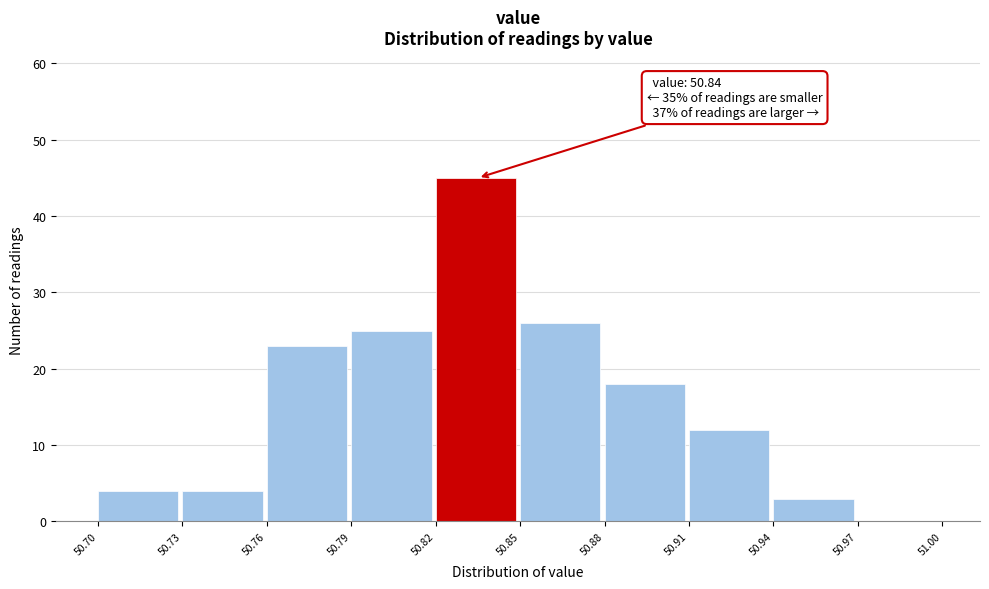

Which range on the x-axis has the tallest bar?

50.82 to 50.85